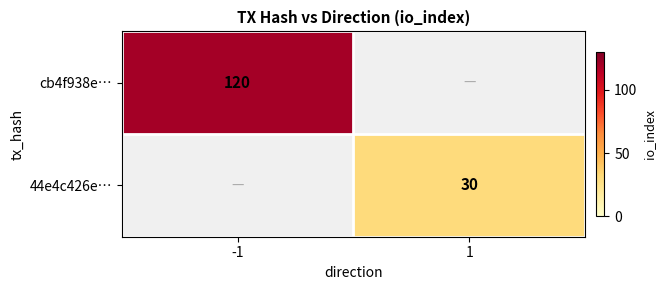

The cb4f938e… series shows 120 at -1. True or false?

True